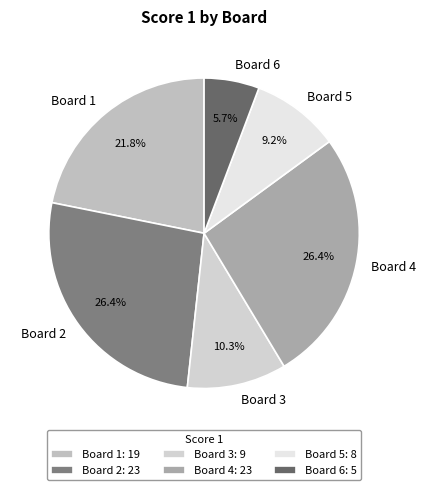

Between Board 1 and Board 6, which is larger?

Board 1